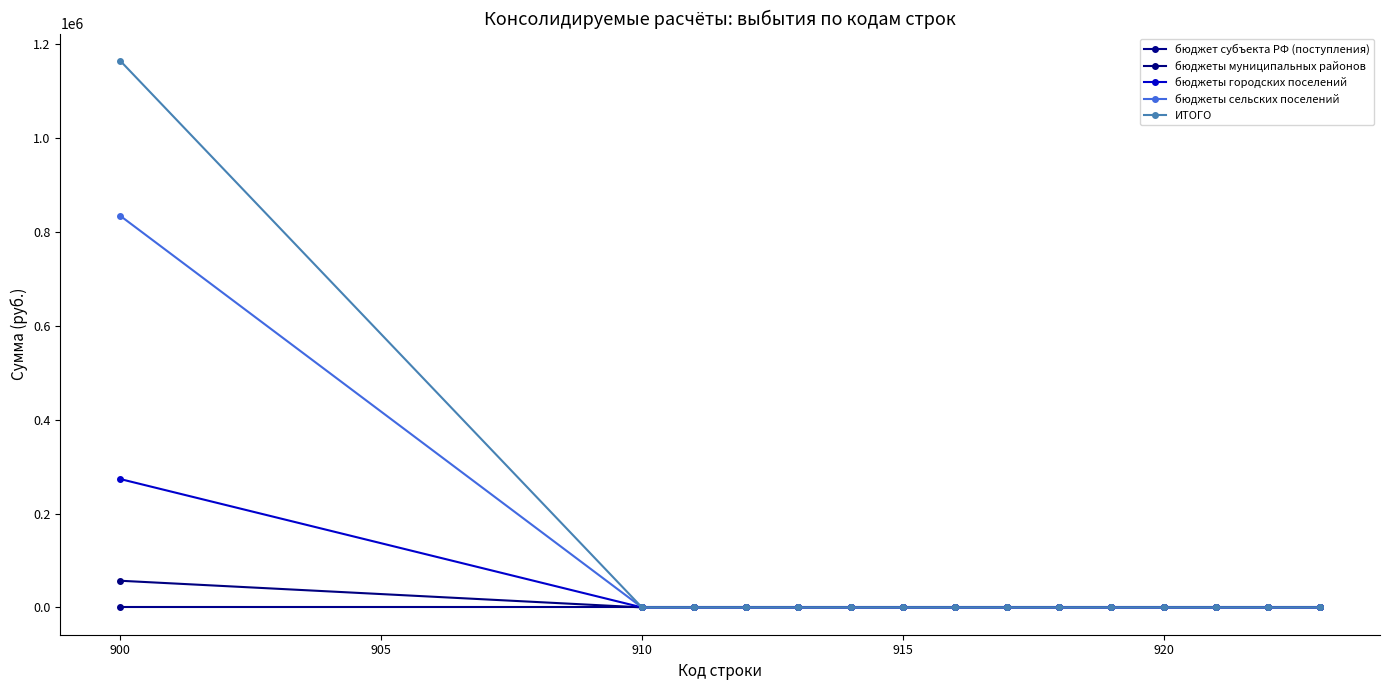

How many lines are shown in the chart?

5